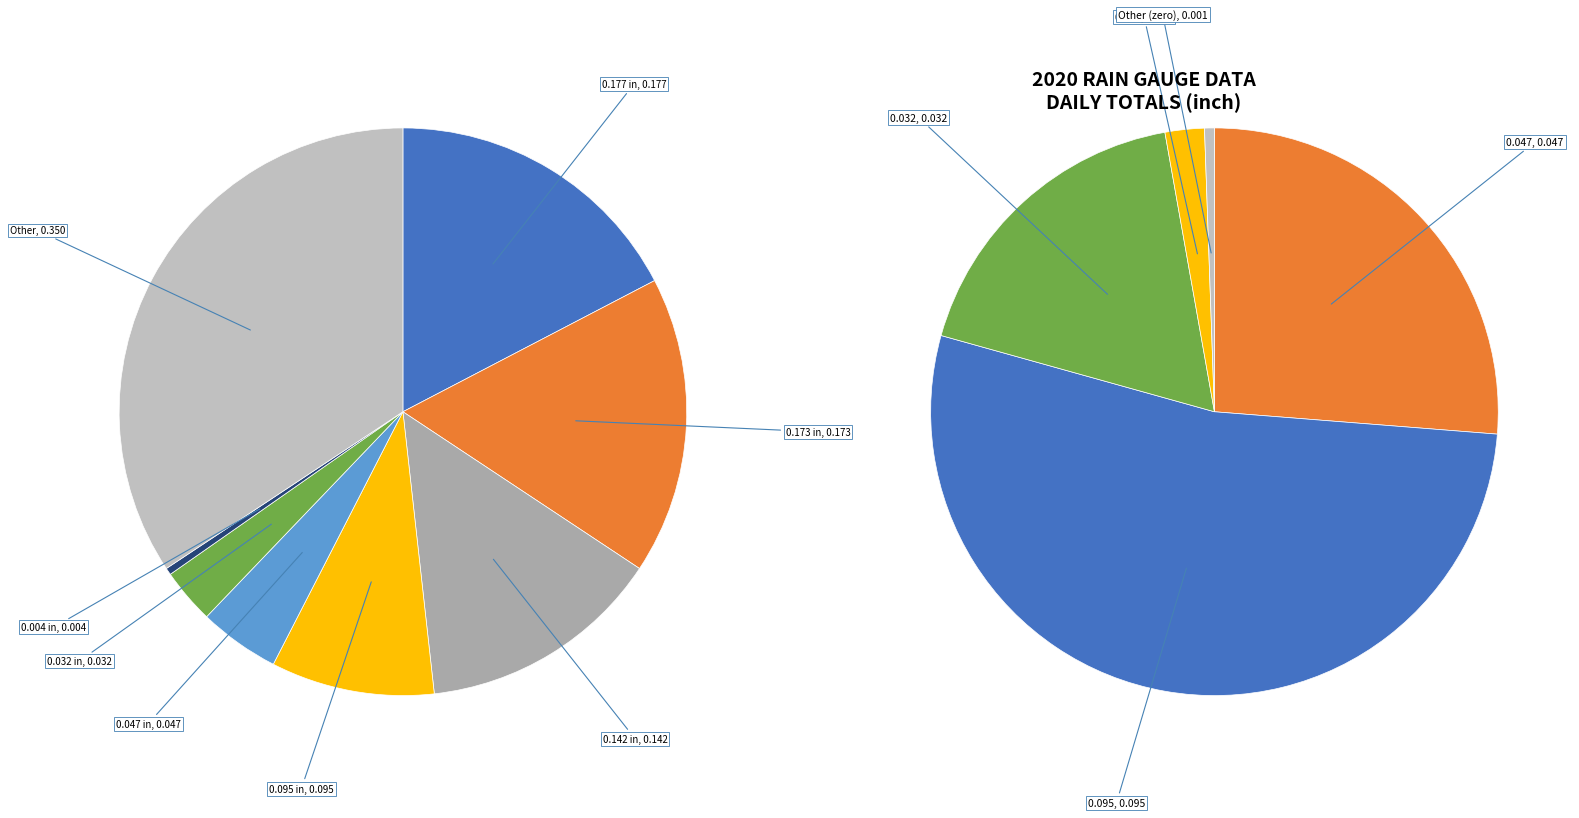

Is it true that 2020-07-08 is 16% of the pie?

True